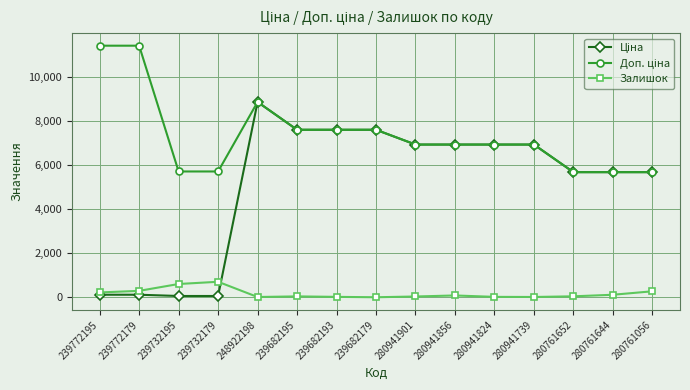

At which category is the sum across all series the highest?

248922198